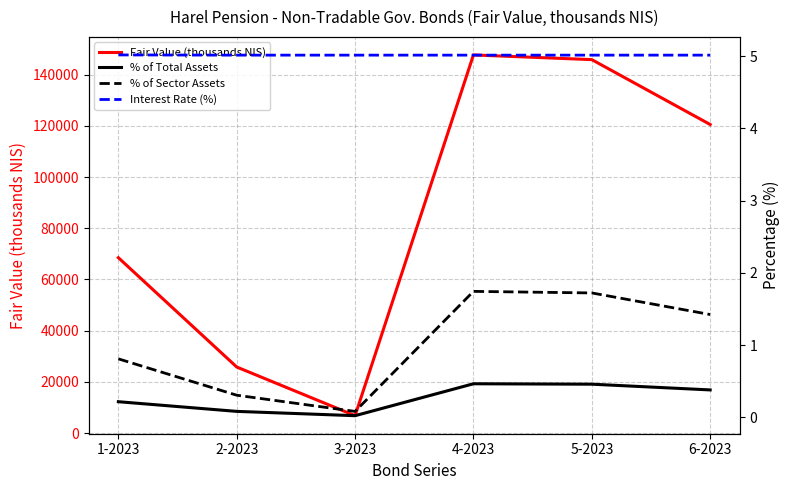

True or false: Fair Value (thousands NIS) and % of Total Assets cross at least once.

False